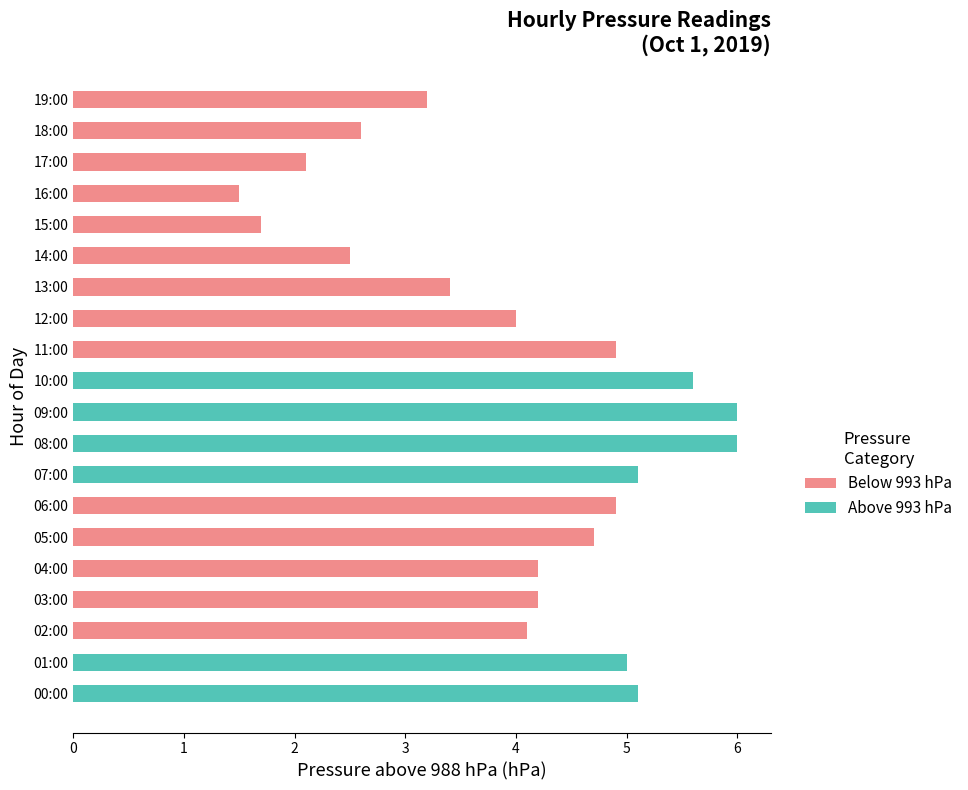

At how many categories does at least one series exceed 2?

18